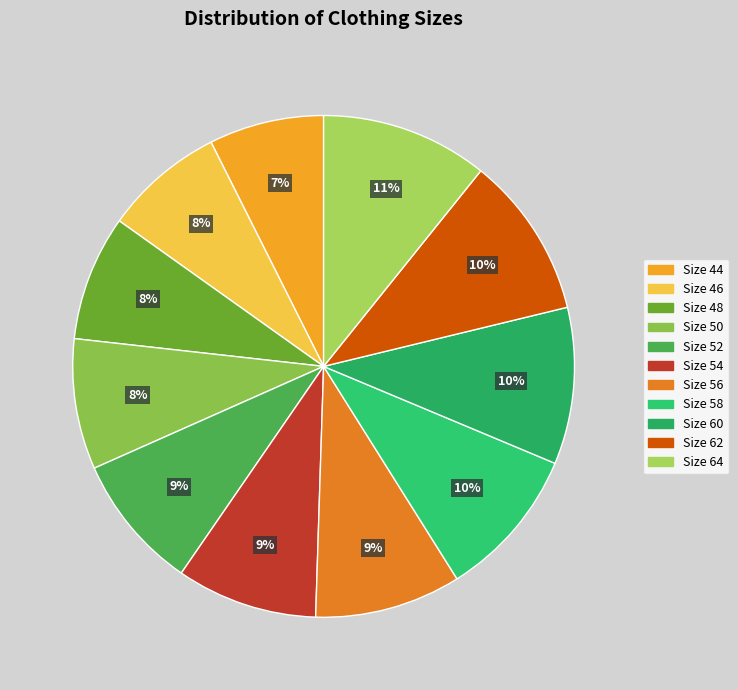

How many segments does this pie chart have?

11